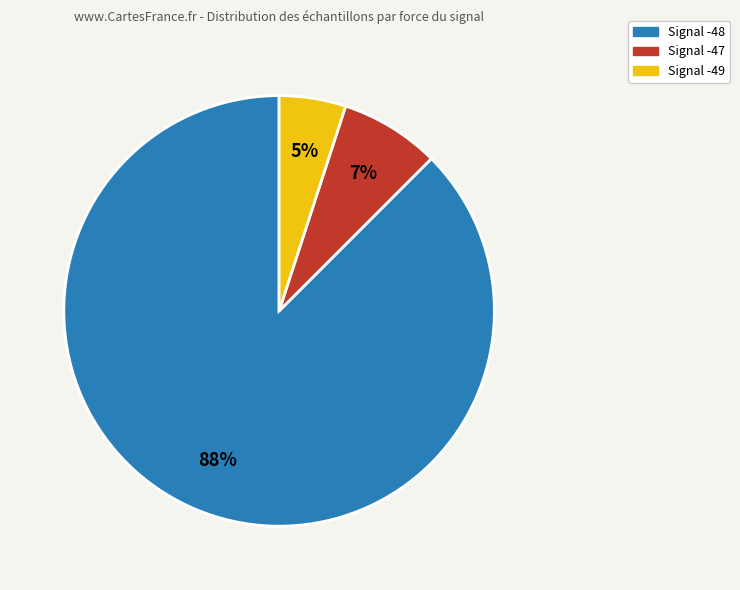

Do Signal -48 and Signal -49 together represent more than half of the pie?

Yes